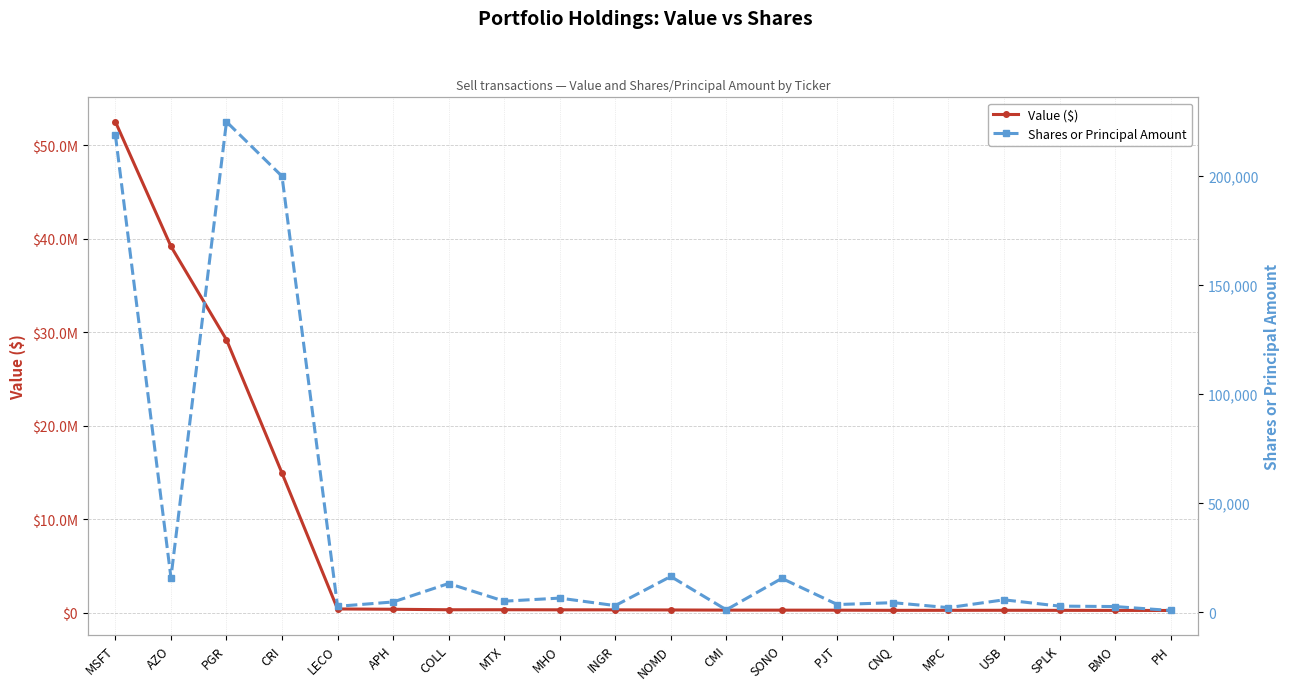

Does the chart have visible grid lines?

Yes